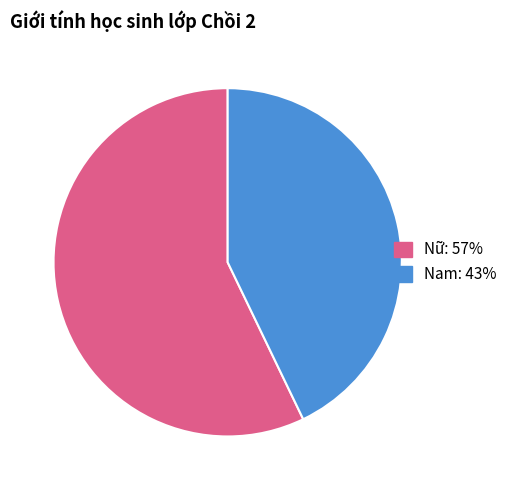

How many segments does this pie chart have?

2